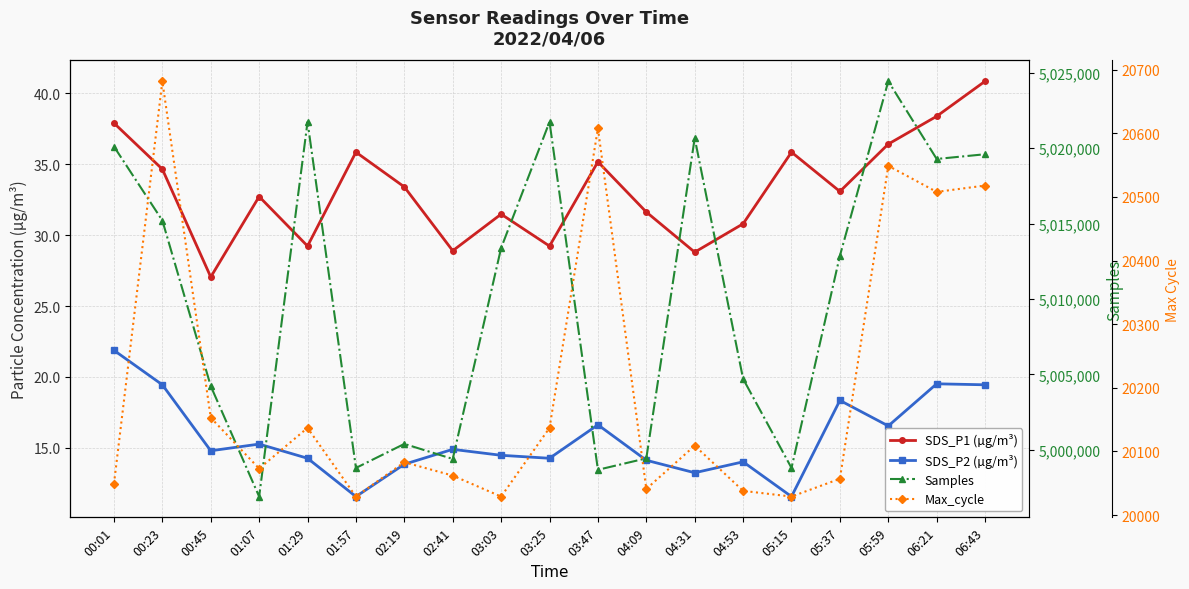

How many interior local valleys does the Max_cycle series have?

6